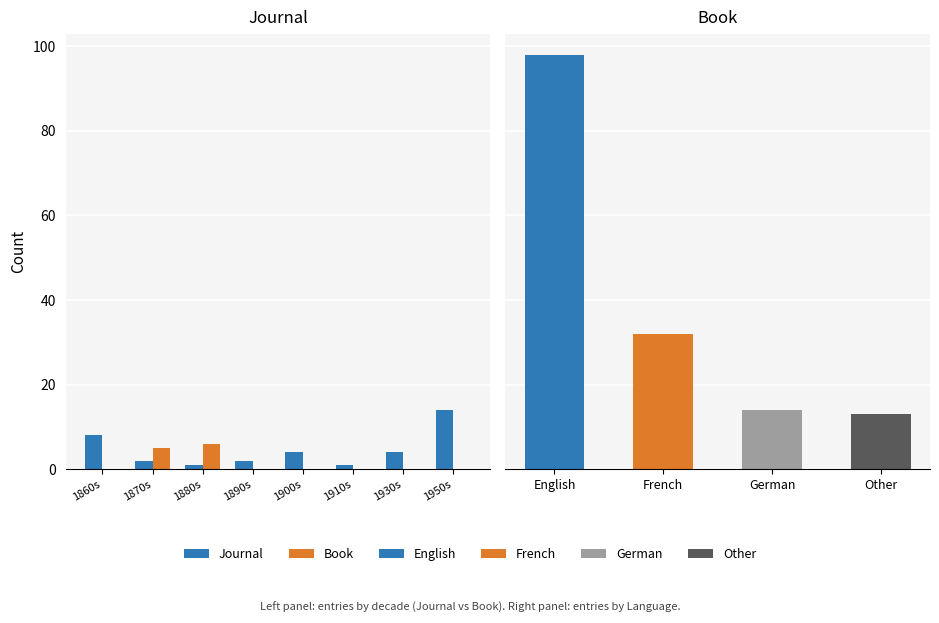

What is the spread (max minus min) of values at 1880s?

5